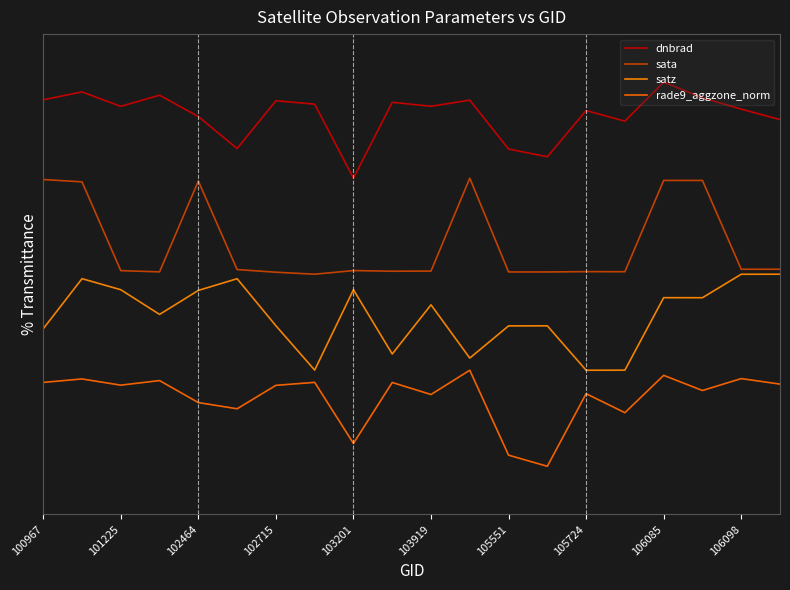

What is the lowest value of the satz series?

1.0